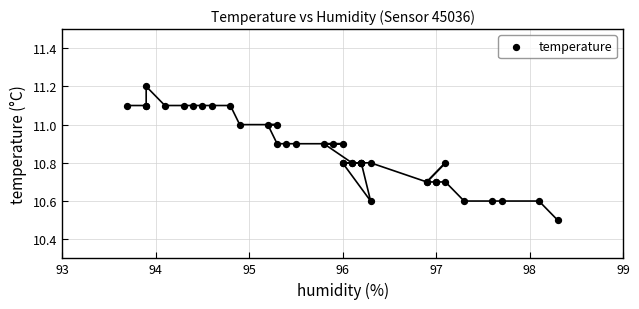

What Y value in the scatter plot is closest to 10?

10.5